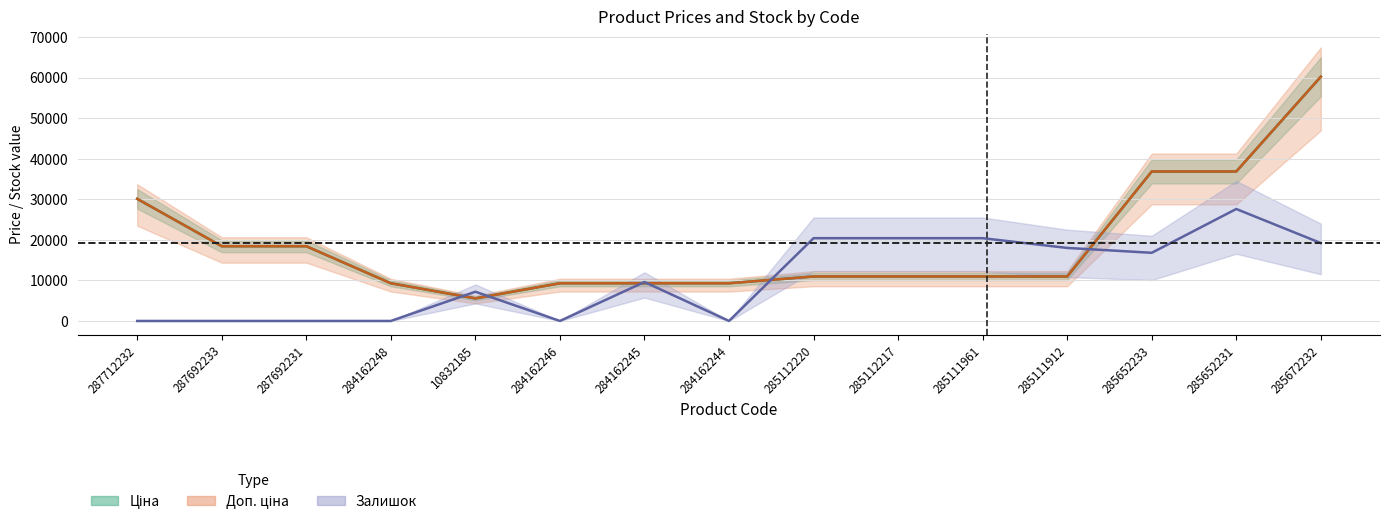

True or false: Доп. ціна has more than 2 interior local peaks.

False